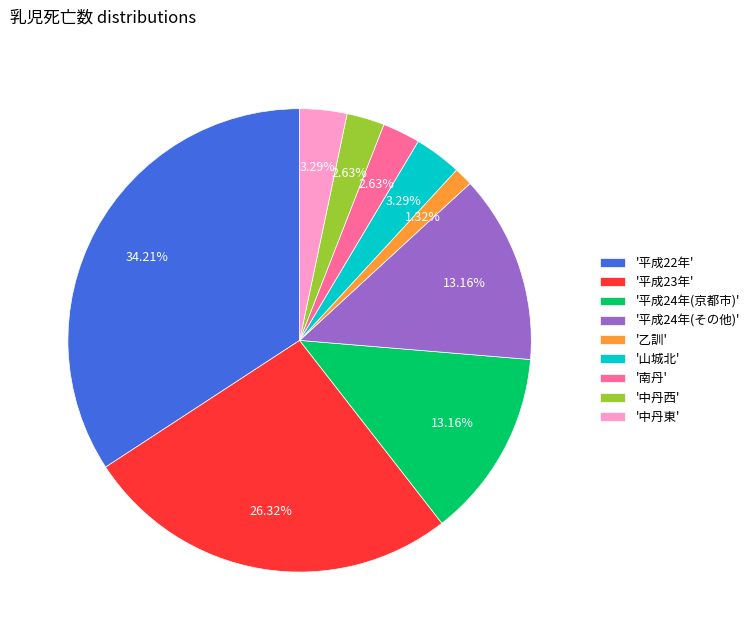

Is there a majority slice in this chart?

No